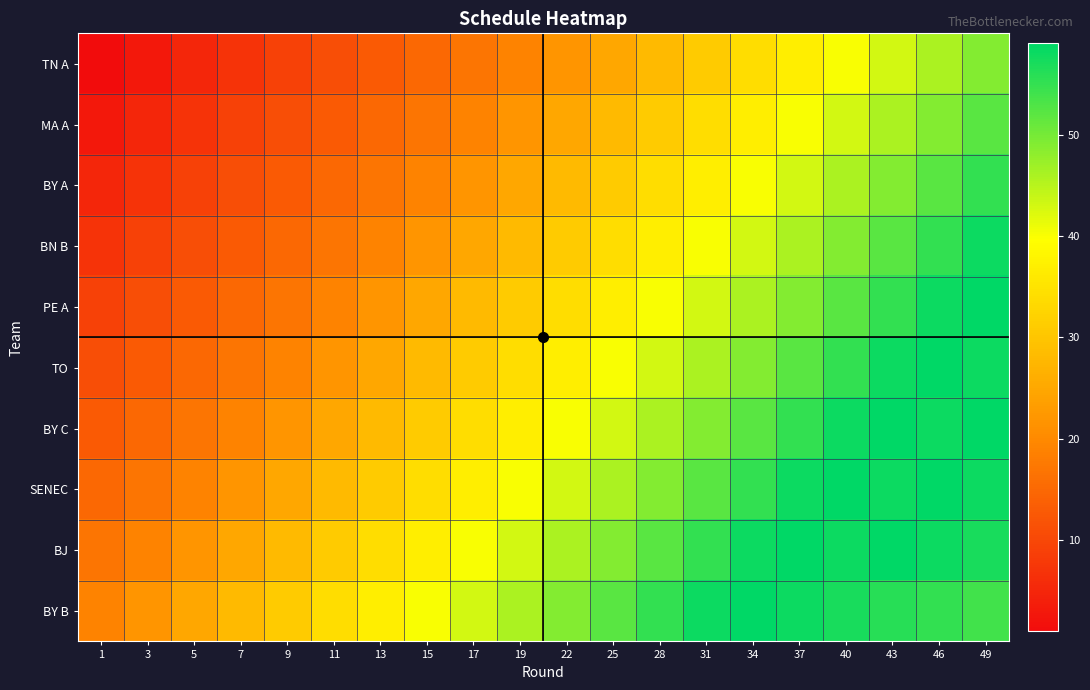

How many data points does each series have?

20